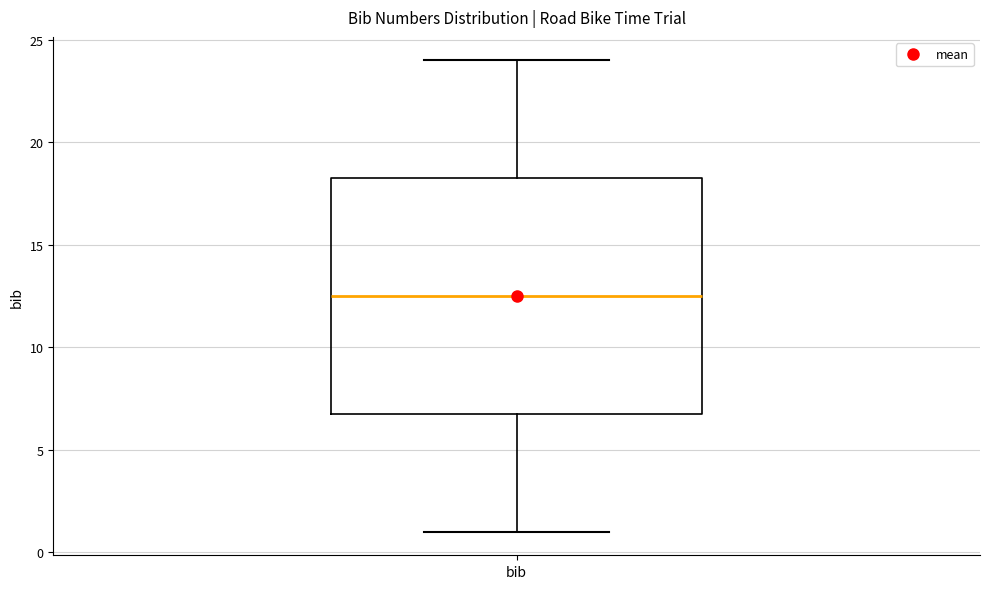

Where does the median line of the box for bib sit on the y-axis? The values are not printed on the chart, so give them approximately, as read against the axis.

12.5